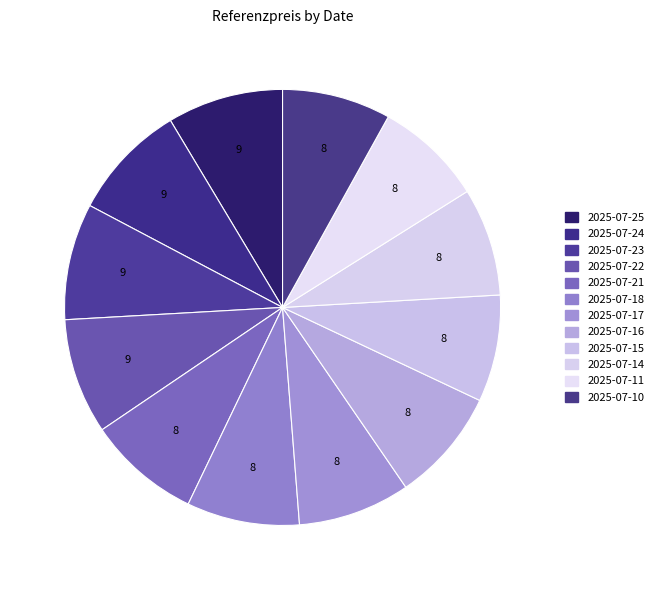

Approximately how many times larger is the value at 2025-07-15 compared to 2025-07-16?

0.9